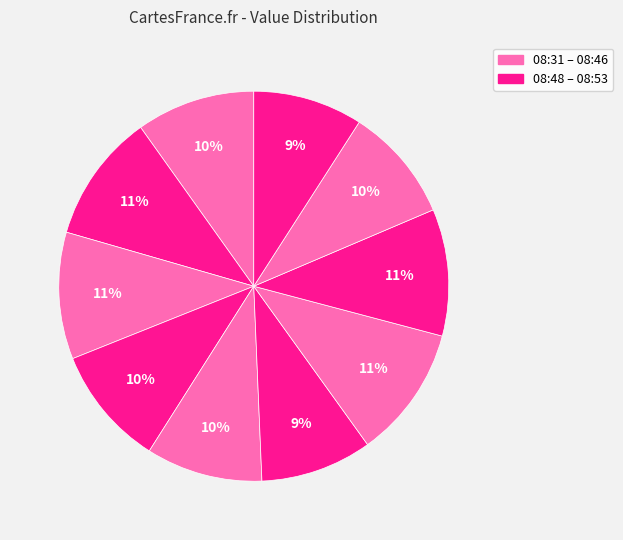

Rank the categories by value from highest to lowest.

2023-03-27T08:46:05.341Z, 2023-03-27T08:33:42.379Z, 2023-03-27T08:36:10.720Z, 2023-03-27T08:48:35.332Z, 2023-03-27T08:38:37.982Z, 2023-03-27T08:31:15.155Z, 2023-03-27T08:41:05.574Z, 2023-03-27T08:51:03.308Z, 2023-03-27T08:43:35.517Z, 2023-03-27T08:53:32.717Z